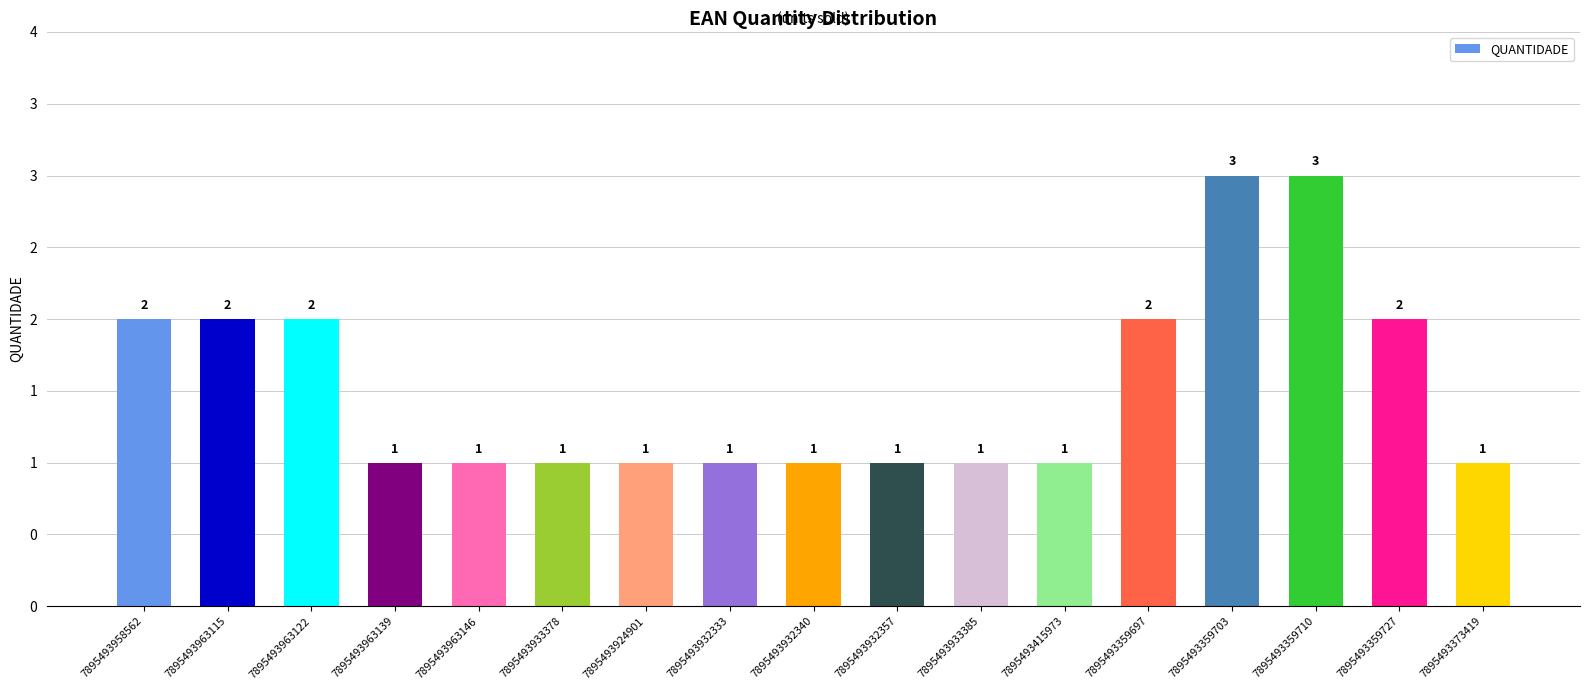

What is the difference between the maximum and minimum values?

2